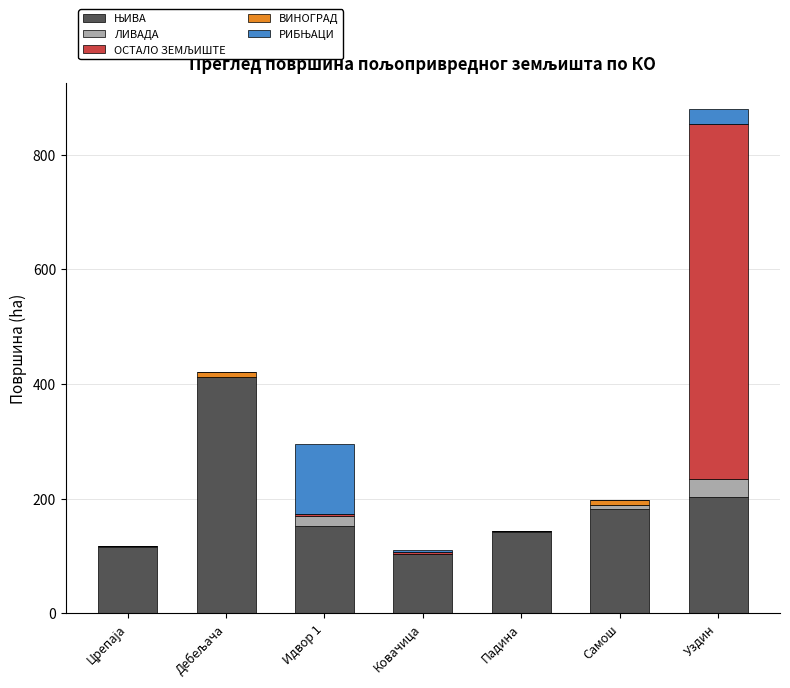

What is the total value across all series at Падина?

143.3